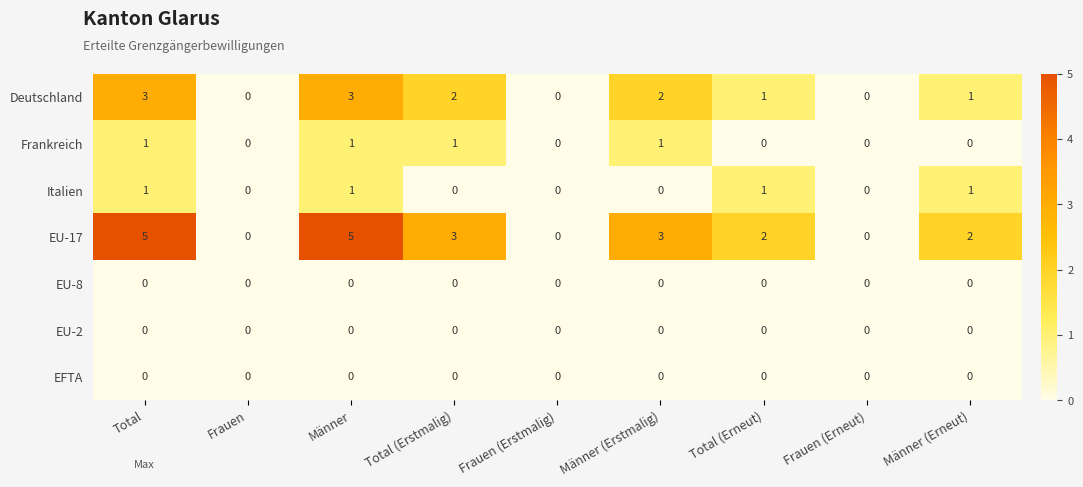

Which series has the largest range (max minus min)?

EU-17